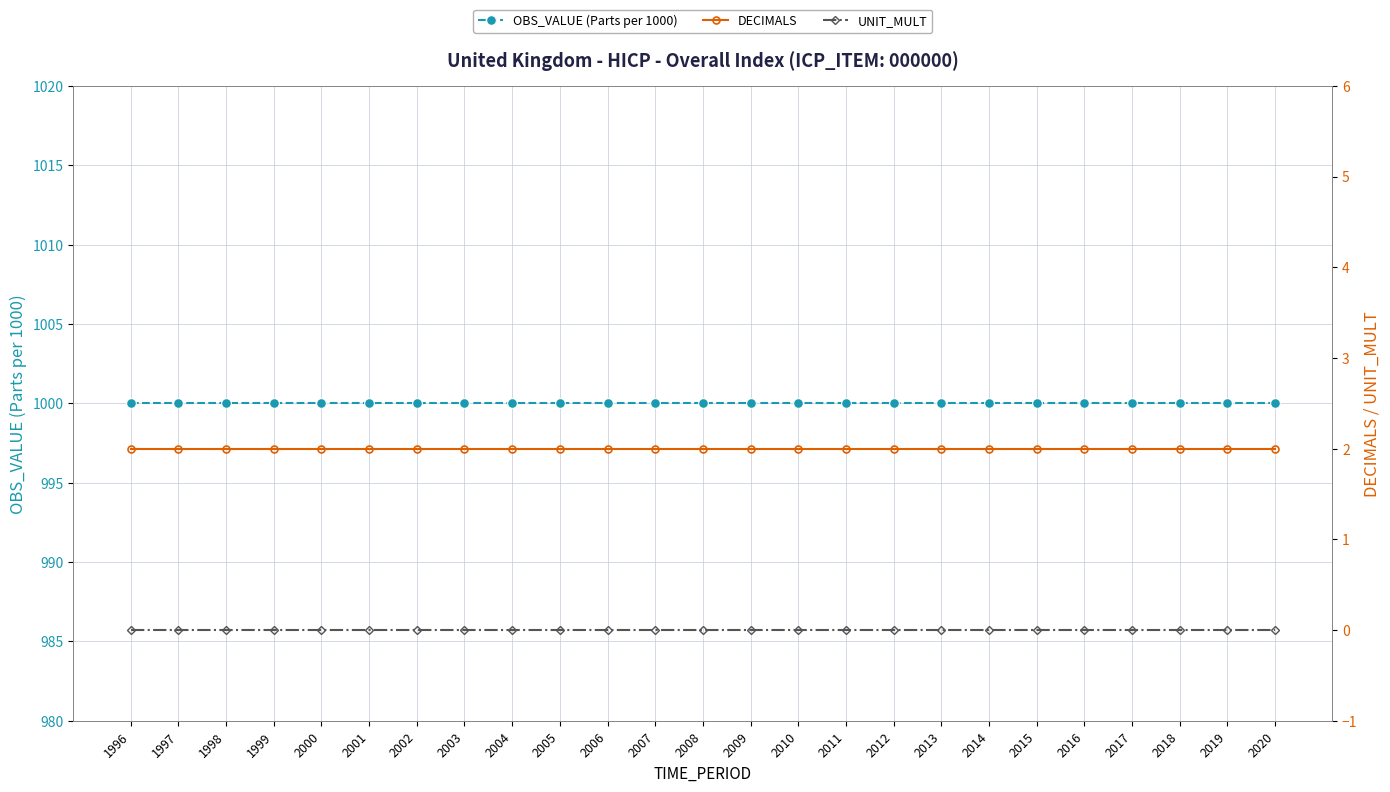

Reading left to right, transcribe all the data shown in this chart.

OBS_VALUE (Parts per 1000): 1996=1000	1997=1000	1998=1000	1999=1000	2000=1000	2001=1000	2002=1000	2003=1000	2004=1000	2005=1000	2006=1000	2007=1000	2008=1000	2009=1000	2010=1000	2011=1000	2012=1000	2013=1000	2014=1000	2015=1000	2016=1000	2017=1000	2018=1000	2019=1000	2020=1000
DECIMALS: 1996=2	1997=2	1998=2	1999=2	2000=2	2001=2	2002=2	2003=2	2004=2	2005=2	2006=2	2007=2	2008=2	2009=2	2010=2	2011=2	2012=2	2013=2	2014=2	2015=2	2016=2	2017=2	2018=2	2019=2	2020=2
UNIT_MULT: 1996=0	1997=0	1998=0	1999=0	2000=0	2001=0	2002=0	2003=0	2004=0	2005=0	2006=0	2007=0	2008=0	2009=0	2010=0	2011=0	2012=0	2013=0	2014=0	2015=0	2016=0	2017=0	2018=0	2019=0	2020=0